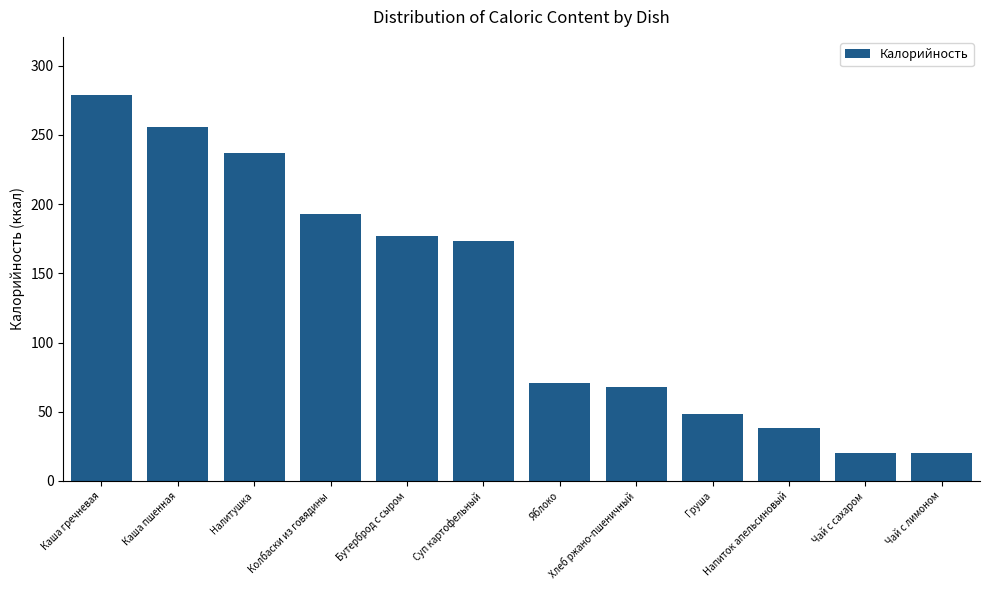

True or false: the data shows 38 at Напиток апельсиновый.

True